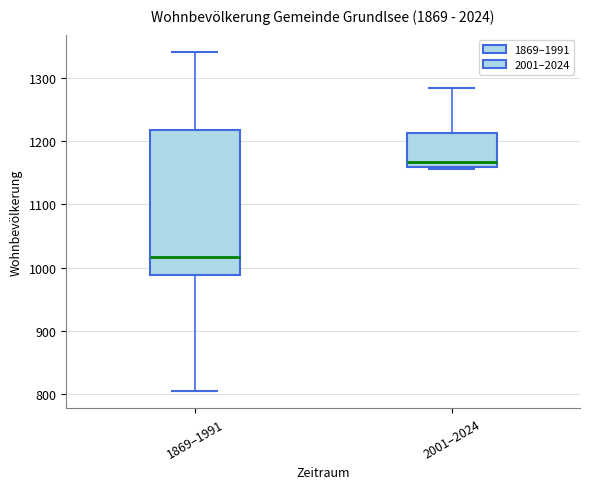

Reading left to right, read every box against the y-axis: the position of its median line, the range the box covers, and the ends of its whiskers. The values are not printed on the chart, so give them approximately, as read against the axis.

1869–1991: median 1020, box 990 to 1220, whiskers 810 to 1340
2001–2024: median 1170, box 1160 to 1210, whiskers 1160 to 1280